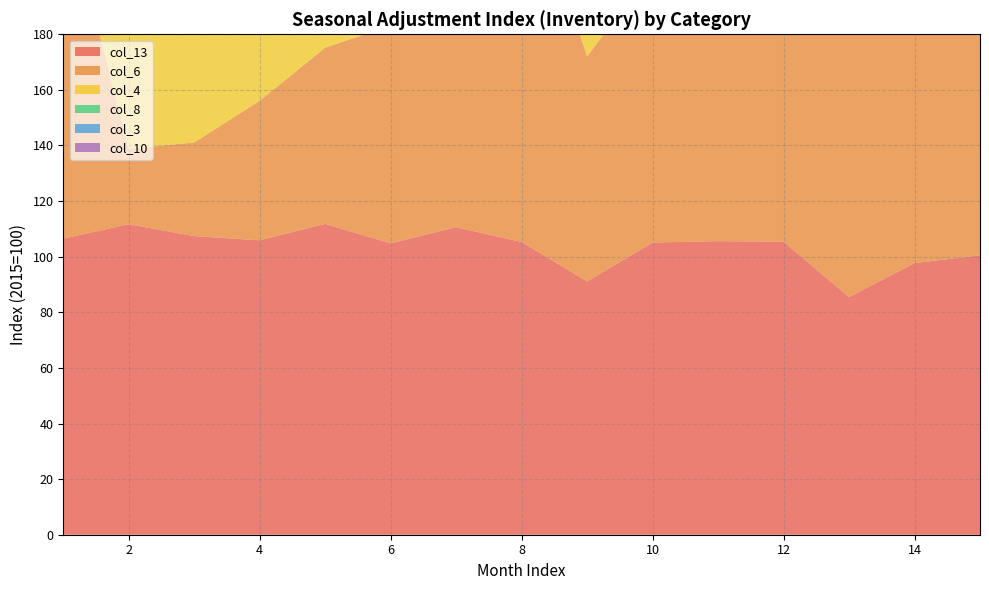

Reading left to right, transcribe all the data shown in this chart.

col_13: 1=106.5	2=111.7	3=107.4	4=105.9	5=111.8	6=104.8	7=110.6	8=105.3	9=91.1	10=105.1	11=105.6	12=105.4	13=85.5	14=97.7	15=100.5
col_6: 1=124.6	2=27.1	3=33.7	4=50.2	5=63.4	6=78.3	7=115.9	8=138.0	9=81.0	10=97.8	11=99.1	12=119.8	13=101.6	14=129.3	15=131.6
col_4: 1=97.9	2=94.6	3=97.1	4=98.2	5=97.0	6=101.1	7=101.0	8=100.7	9=100.1	10=100.4	11=102.0	12=101.8	13=100.5	14=100.8	15=99.5
col_8: 1=106.5	2=118.9	3=112.9	4=110.5	5=116.4	6=109.1	7=107.6	8=101.9	9=93.5	10=104.9	11=106.1	12=105.3	13=85.6	14=93.9	15=97.5
col_3: 1=93.2	2=95.6	3=90.9	4=90.0	5=90.3	6=88.9	7=92.7	8=92.3	9=87.5	10=93.1	11=94.9	12=103.4	13=96.1	14=97.0	15=97.8
col_10: 1=80.1	2=77.9	3=79.0	4=82.5	5=85.6	6=84.2	7=85.6	8=81.1	9=86.0	10=89.4	11=93.8	12=97.7	13=100.7	14=100.1	15=104.2